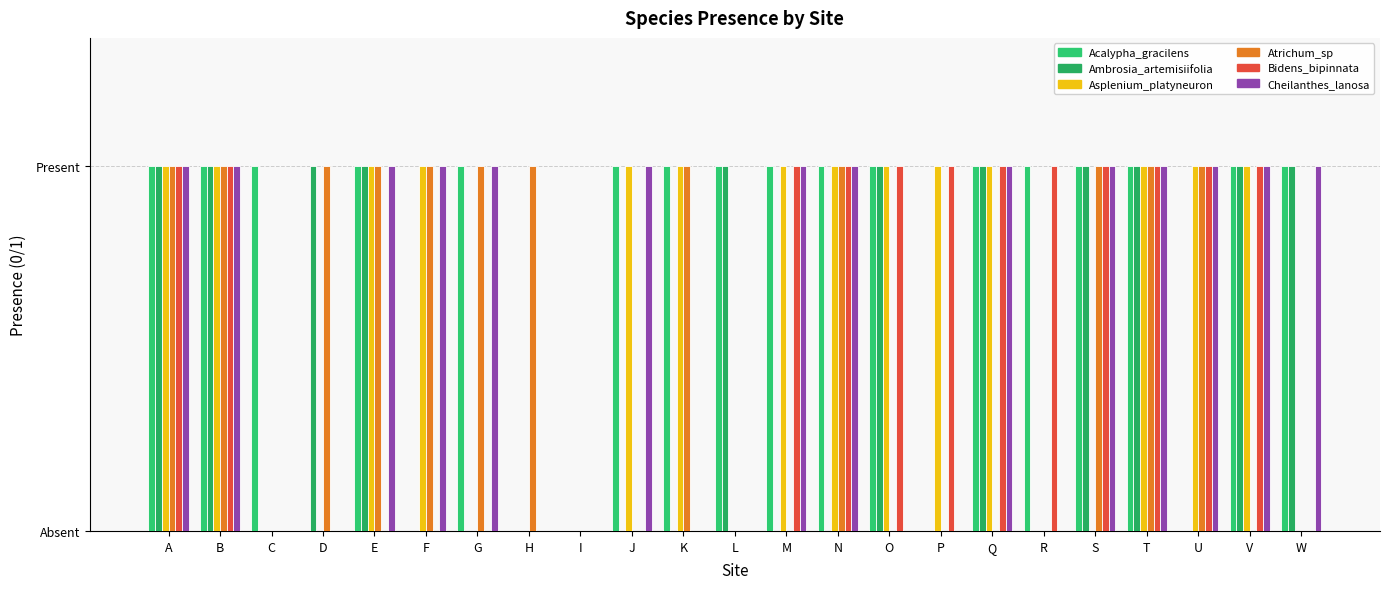

What is the difference between the Acalypha_gracilens values at A and H?

1